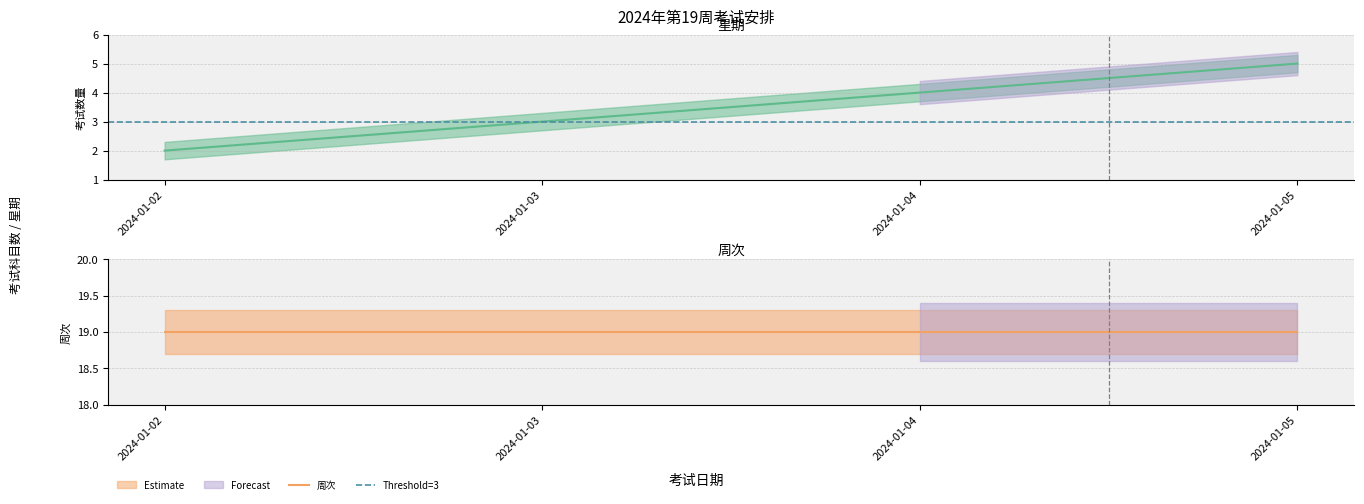

What is the difference between the maximum and minimum values?

3